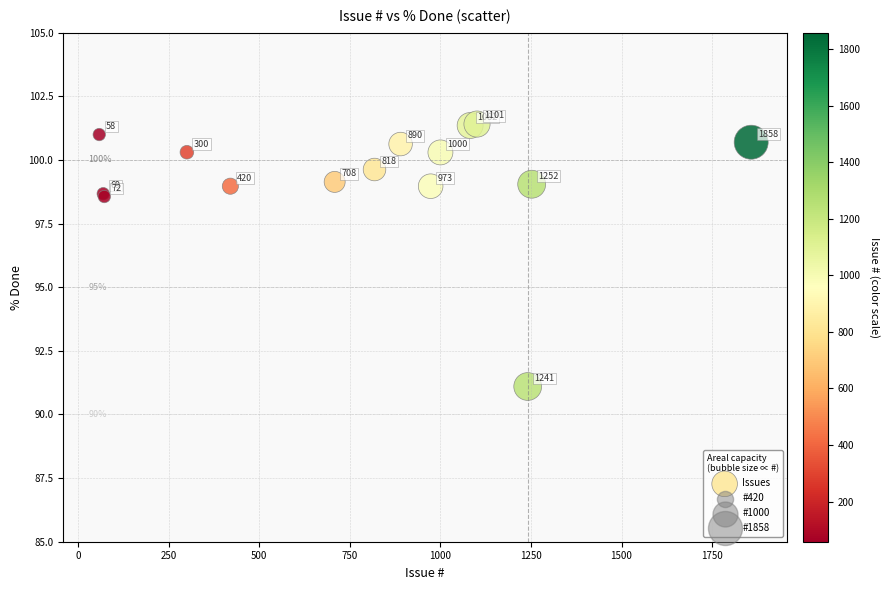

What Y value in the scatter plot is closest to 96?

98.6